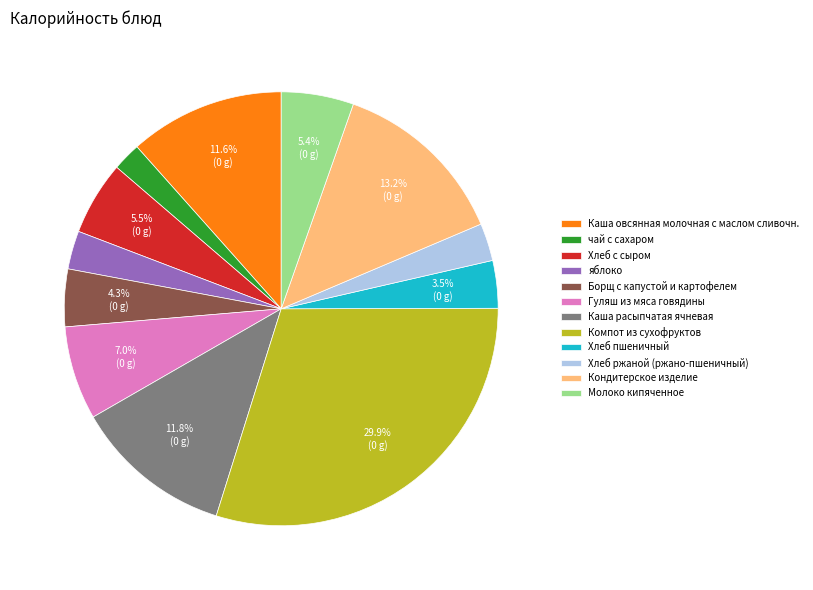

What is the ratio of the value at чай с сахаром to the value at Молоко кипяченное?

0.4